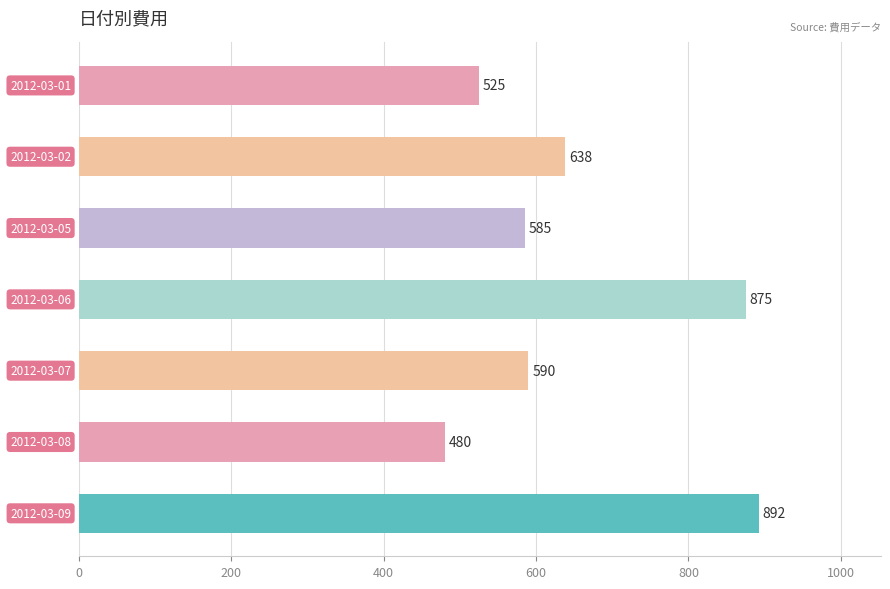

What is the average value?

655